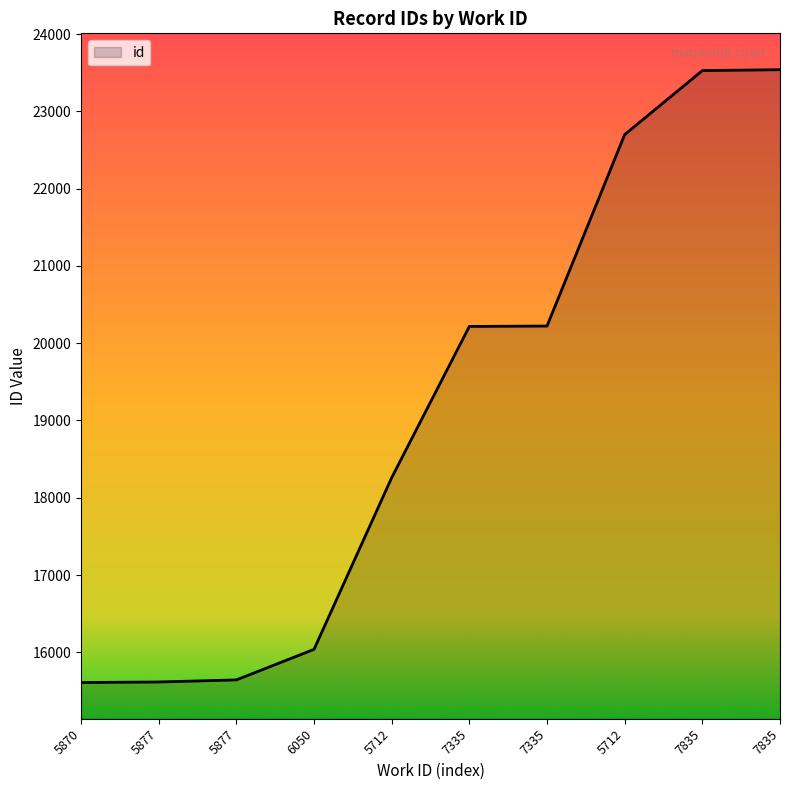

Reading left to right, extract all data points from this chart.

15610	15617	15644	16039	18260	20217	20222	22699	23527	23538